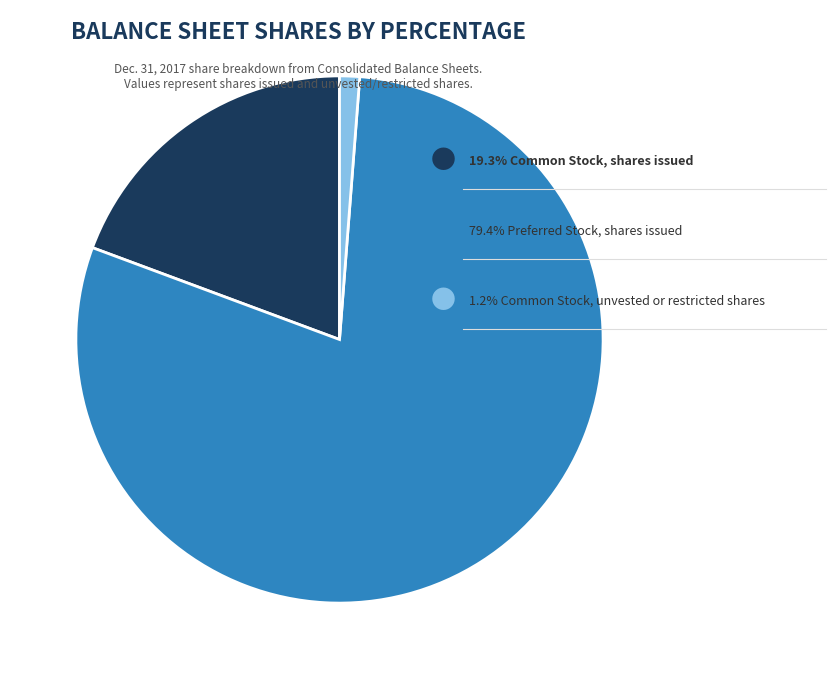

Is there any slice that represents more than half of the pie?

Yes